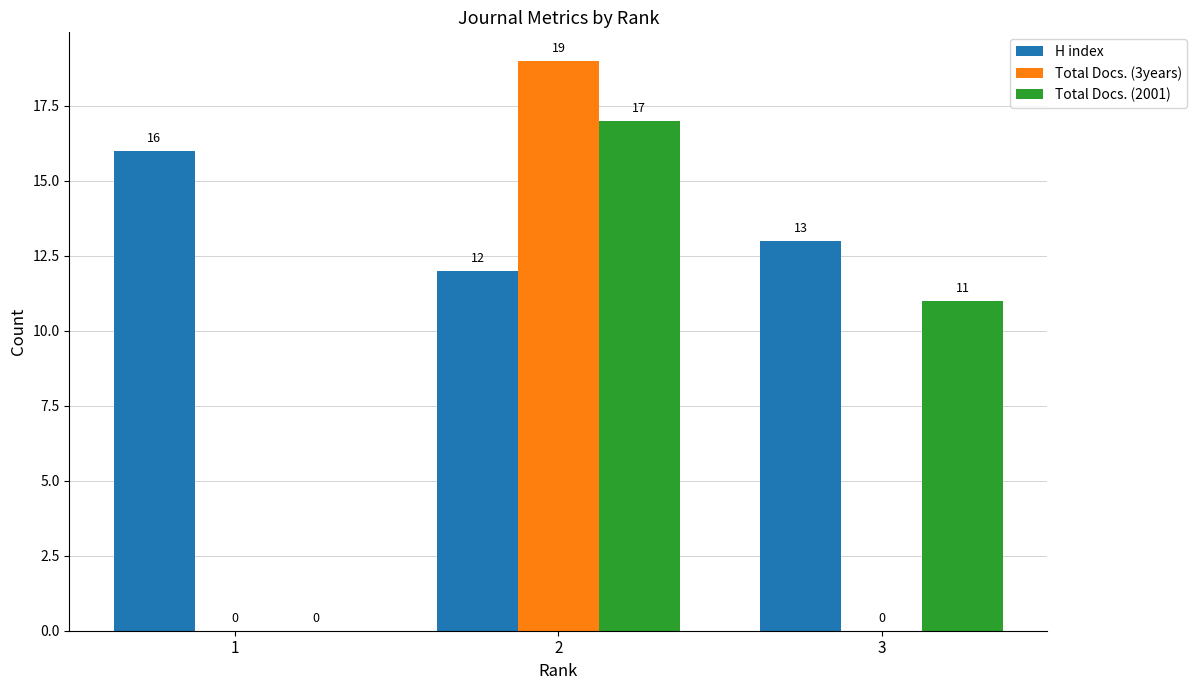

Which series changed the most between 1 and 2?

Total Docs. (3years)